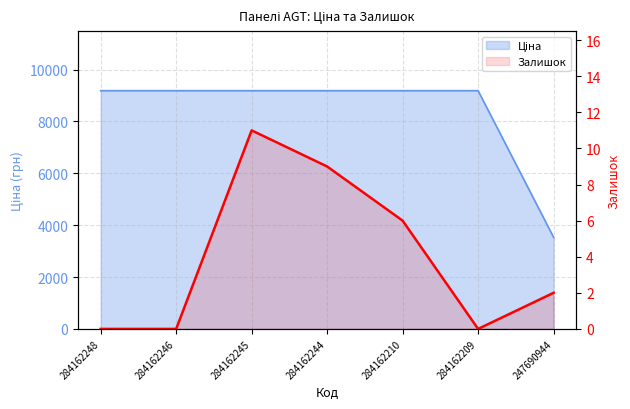

Read the value at 284162210, to the nearest 5.

5